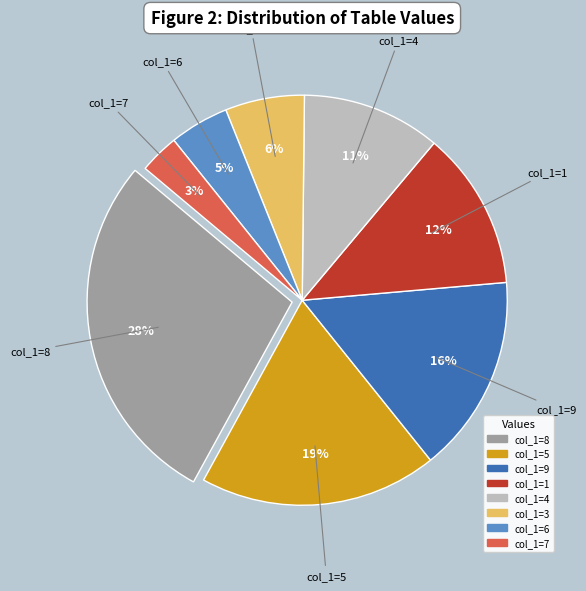

Is there any slice that represents more than half of the pie?

No